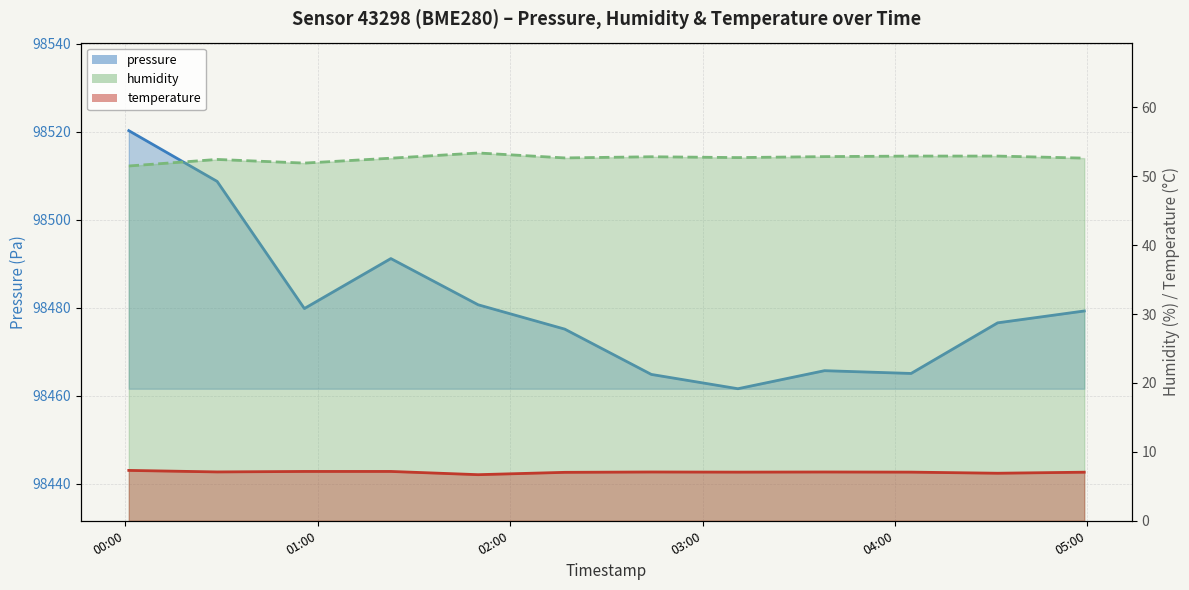

How many values in the humidity_line series exceed 52?

10